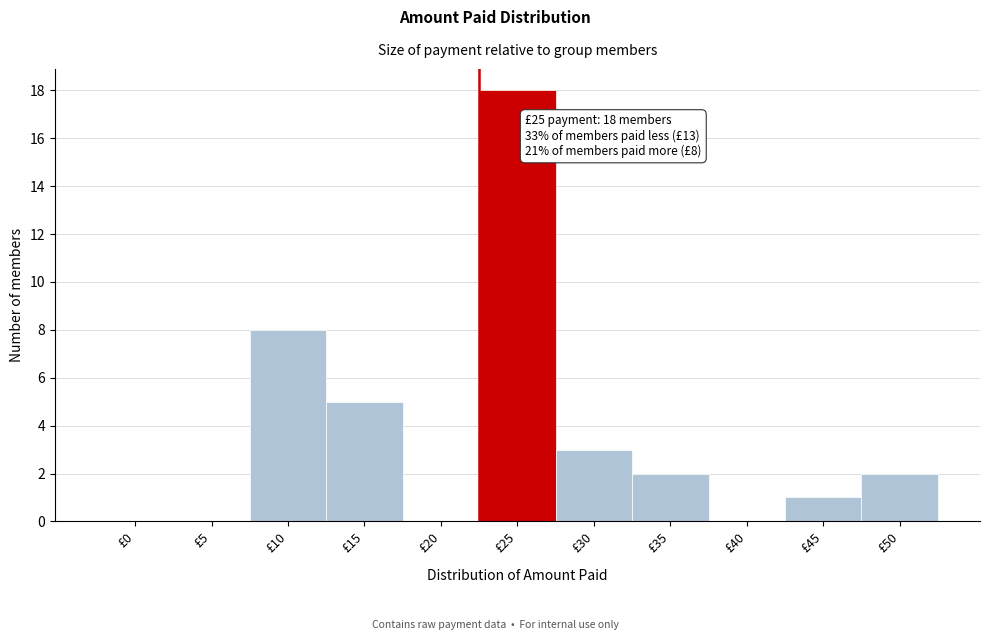

Reading right to left, what are all the values shown in this chart?

£50=2	£45=1	£40=0	£35=2	£30=3	£25=18	£20=0	£15=5	£10=8	£5=0	£0=0